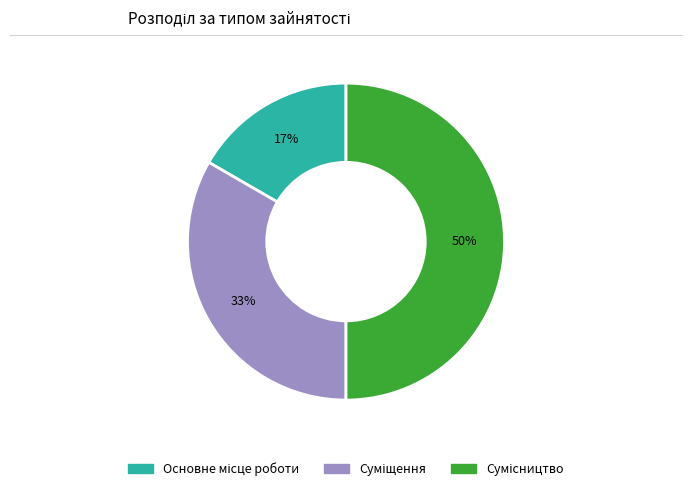

To the nearest percent, what is the average slice percentage?

33%